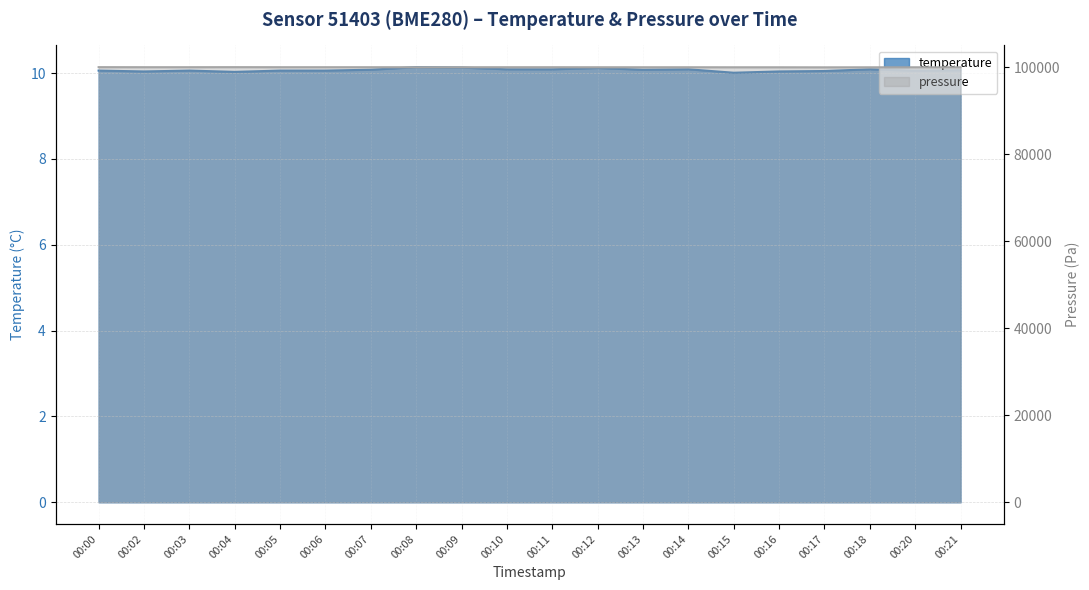

True or false: temperature has more than 1 interior local peaks.

True